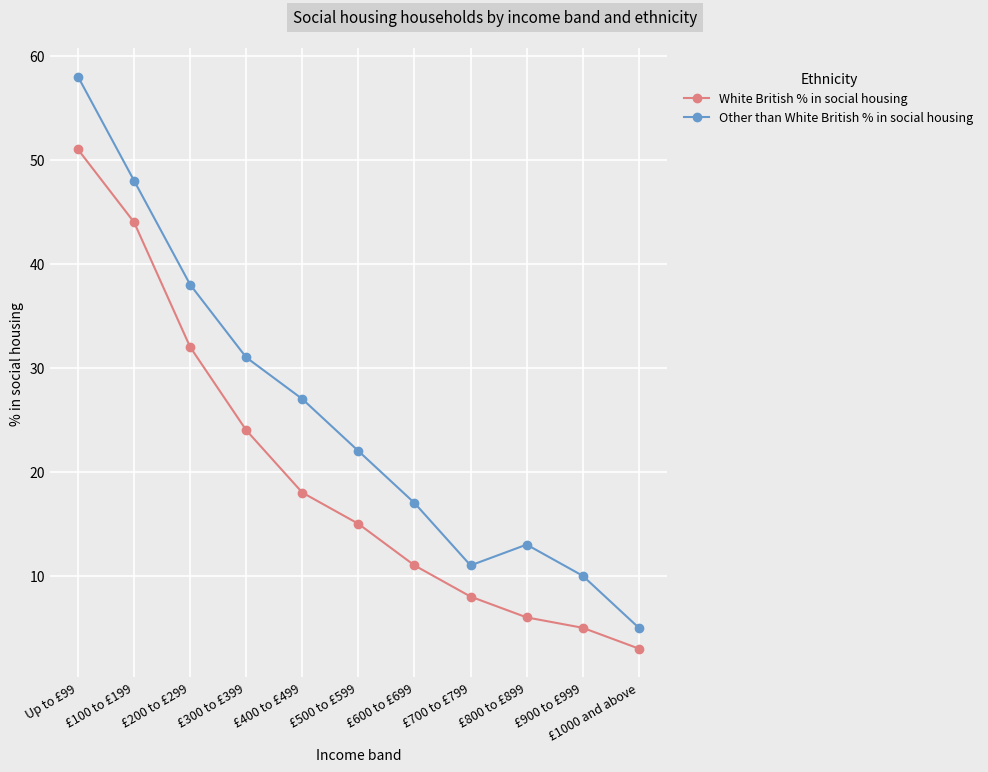

Which series changed the most between £400 to £499 and £700 to £799?

Other than White British % in social housing